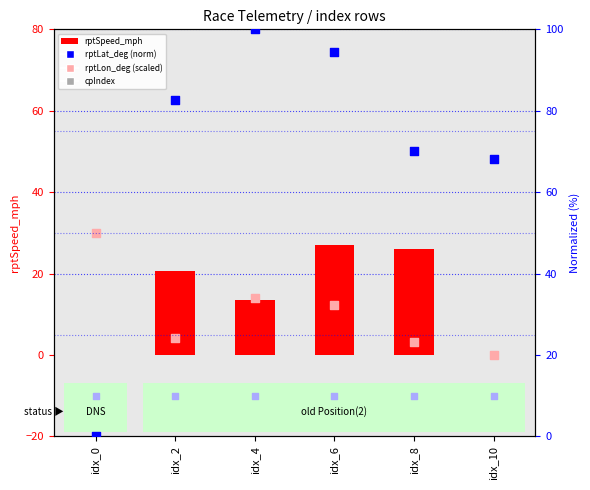

Which series has the widest spread of Y values?

rptLat_deg (norm 0-100)